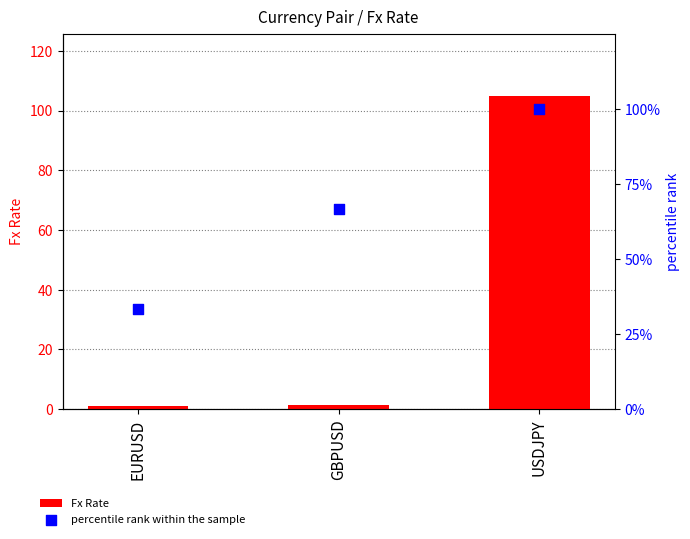

Which series contains the lowest Y value?

Fx Rate